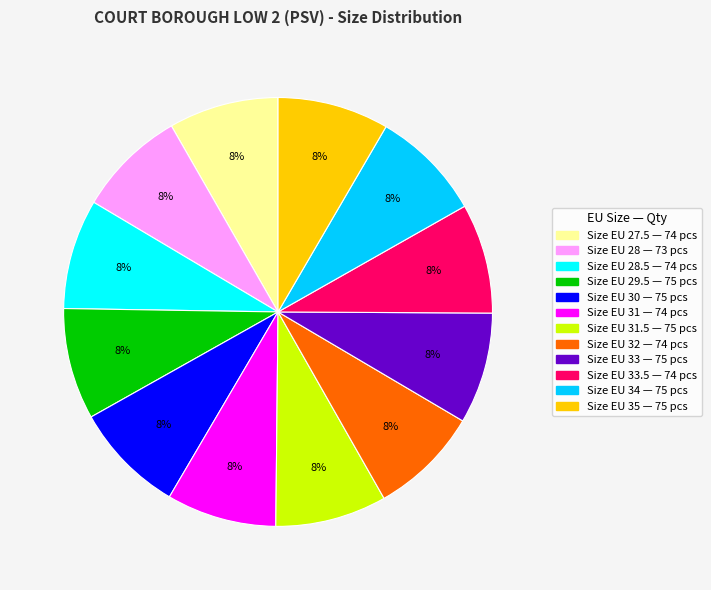

To the nearest percent, what is the average slice percentage?

8%